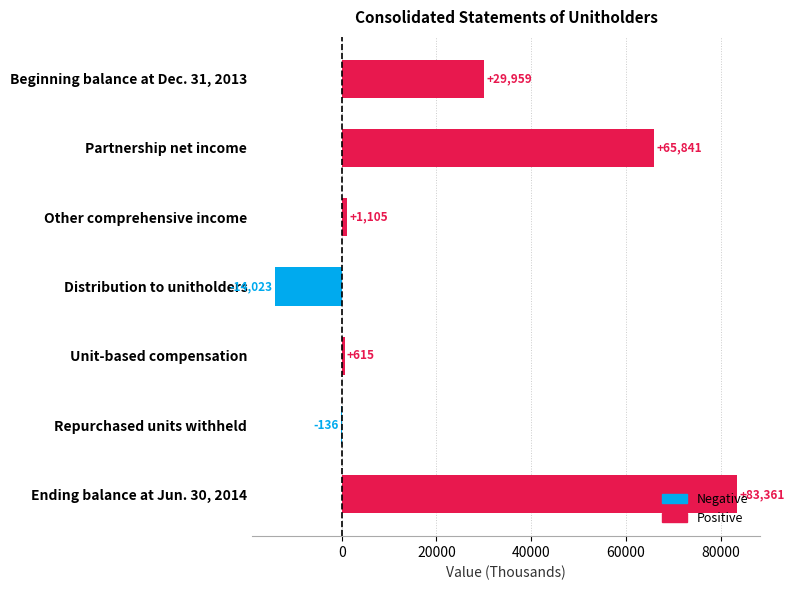

At which category does the chart reach its peak across all series?

Ending balance at Jun. 30, 2014